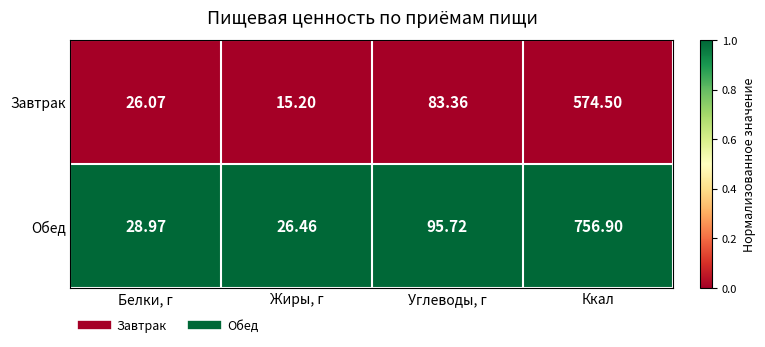

At which category does the chart reach its peak across all series?

Ккал